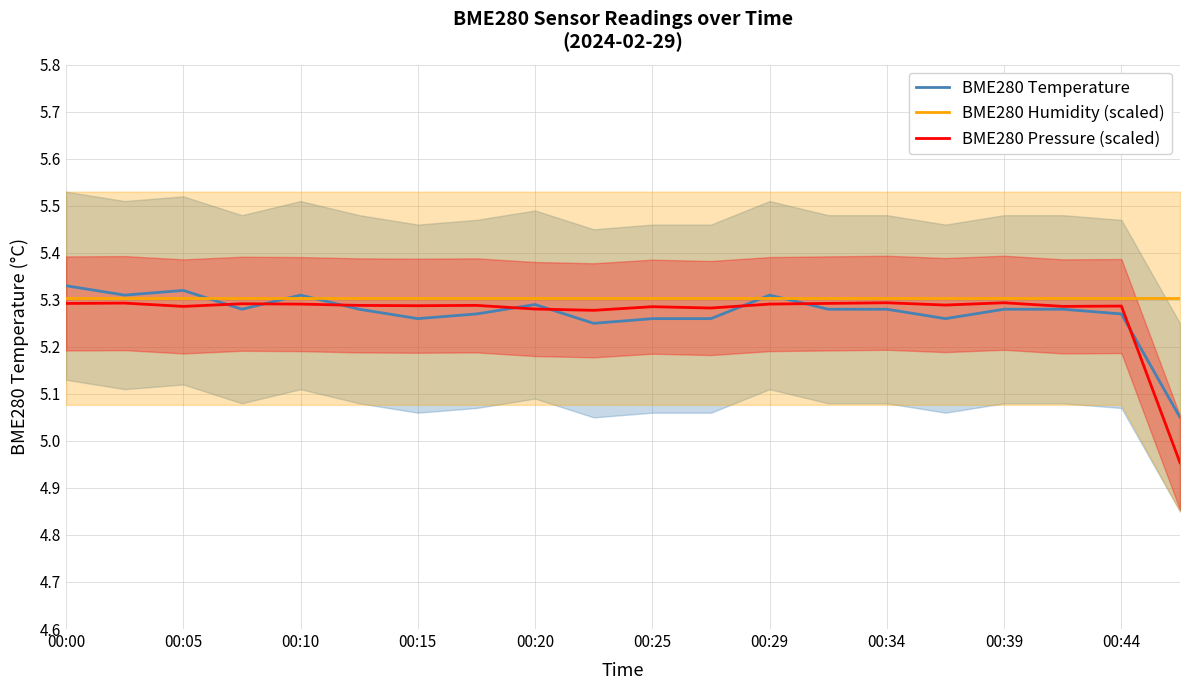

The value of BME280 Temperature at 15 is 5.3. True or false?

True